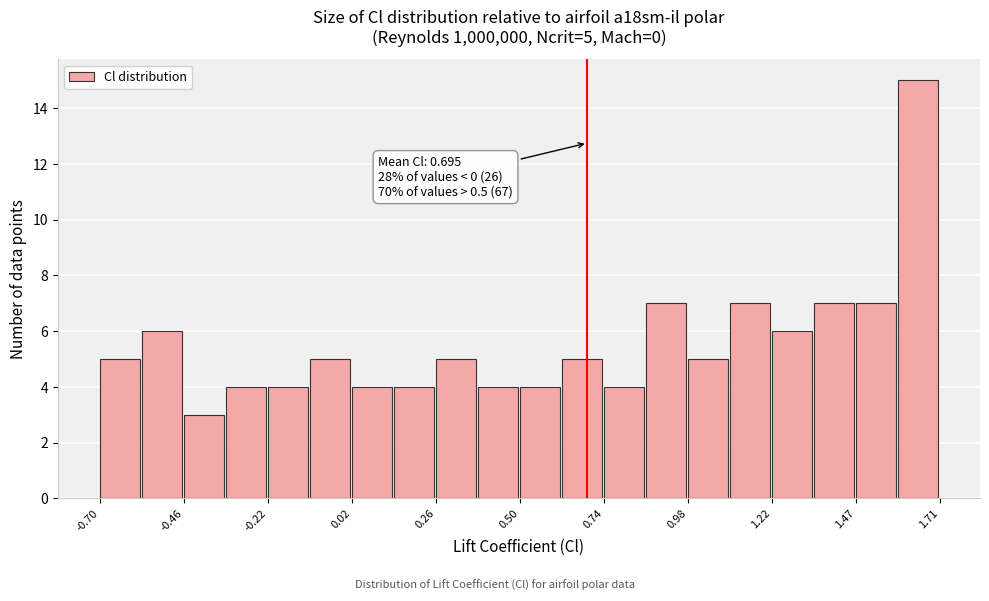

Read against the x-axis, roughly where is the centre of the tallest bar?

1.65